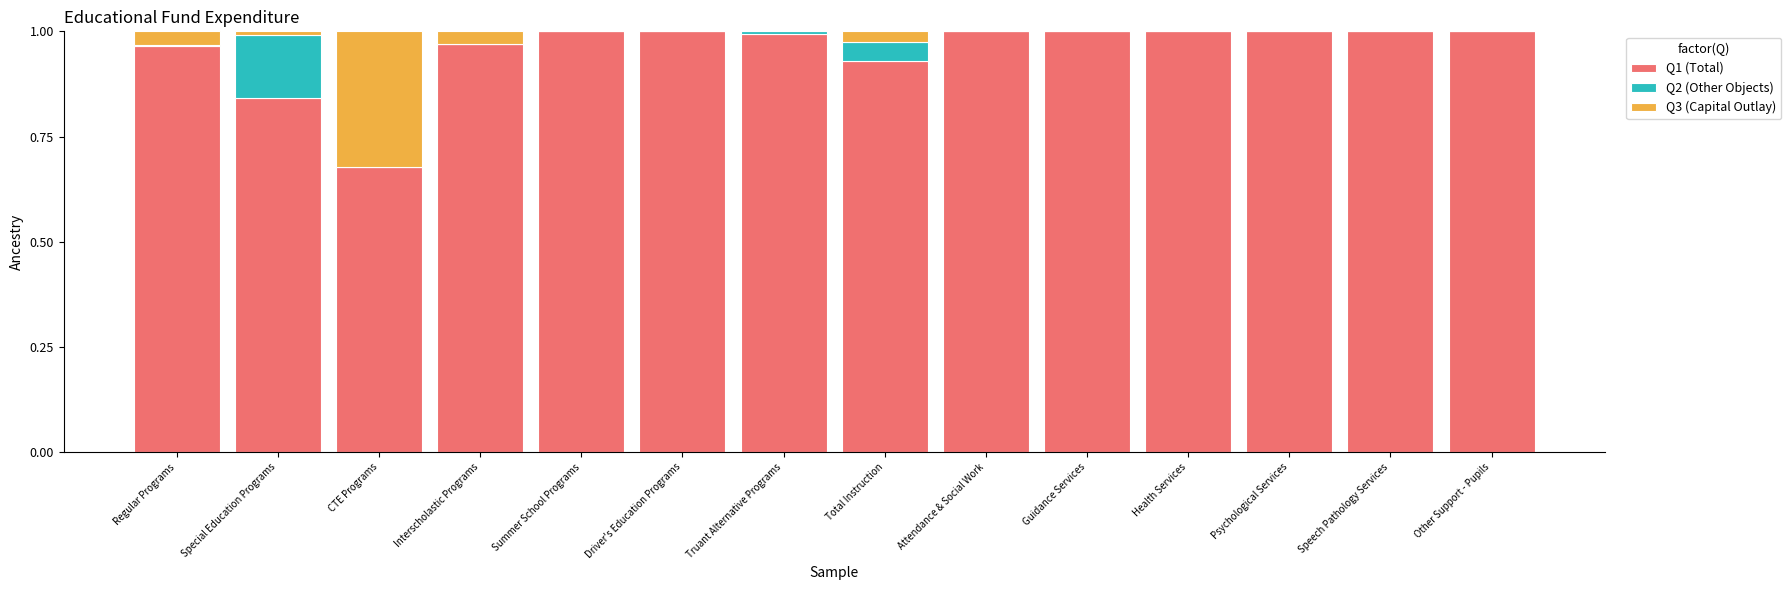

Does the chart contain stacked bars?

Yes